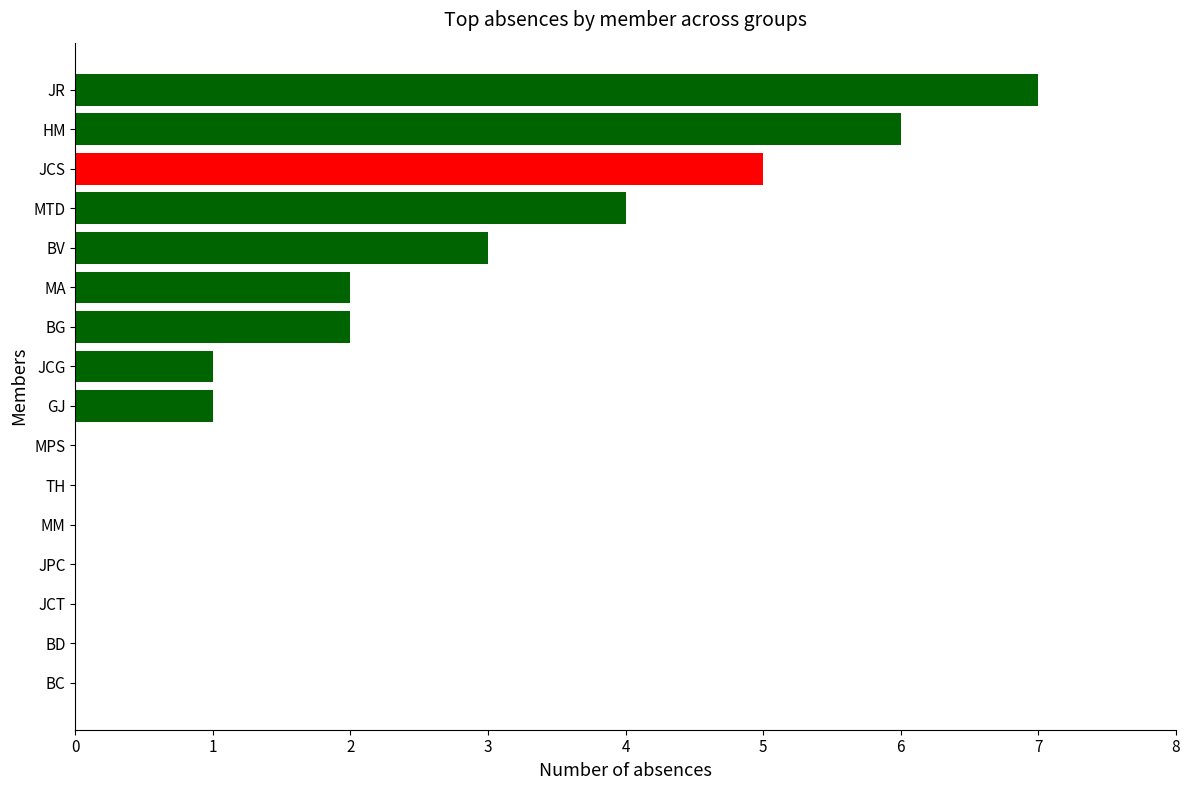

True or false: the data shows 4 at JPC.

False